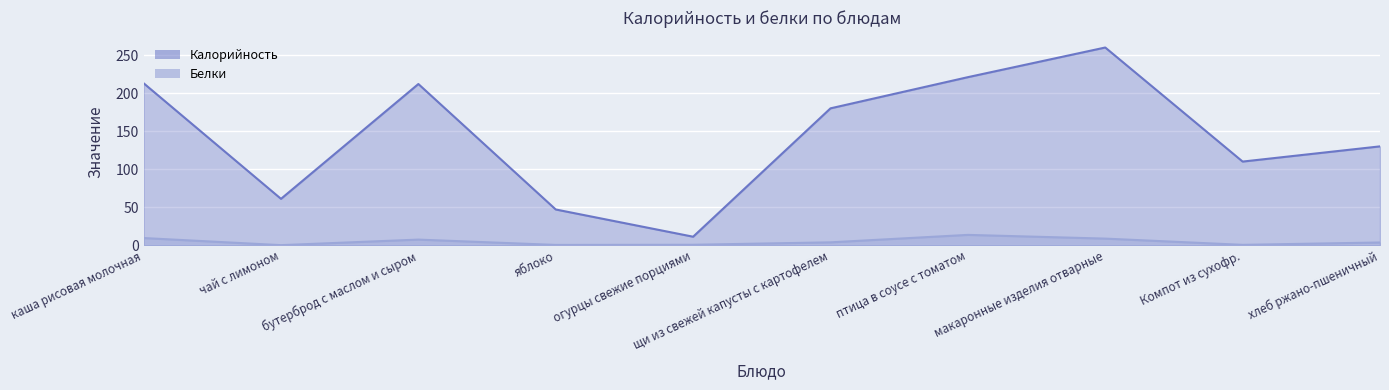

What is the difference between the Белки values at Компот из сухофр. and птица в соусе с томатом?

13.1